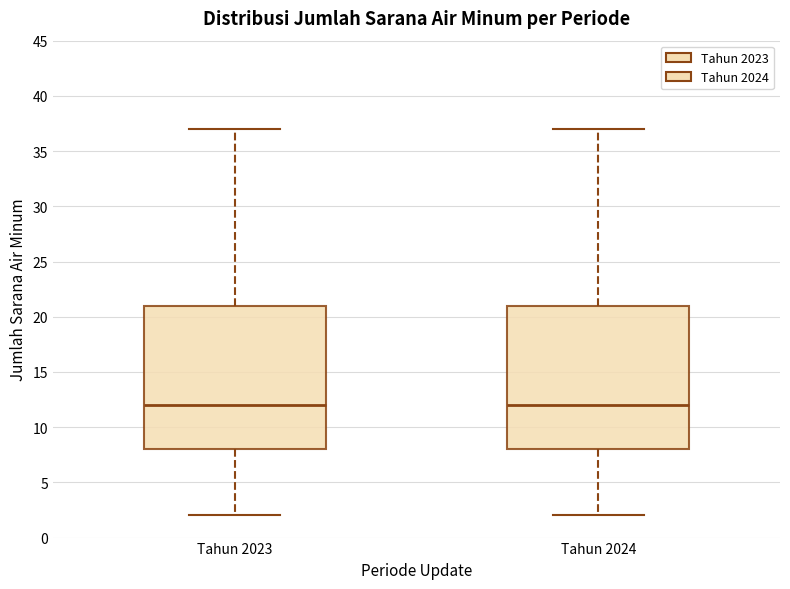

Reading left to right, transcribe this box plot: for each box, give where its median line is, the range the box spans, and where its two whiskers end, as read against the y-axis. The values are not printed on the chart, so give them approximately, as read against the axis.

Tahun 2023: median 12, box 8 to 21, whiskers 2 to 37
Tahun 2024: median 12, box 8 to 21, whiskers 2 to 37